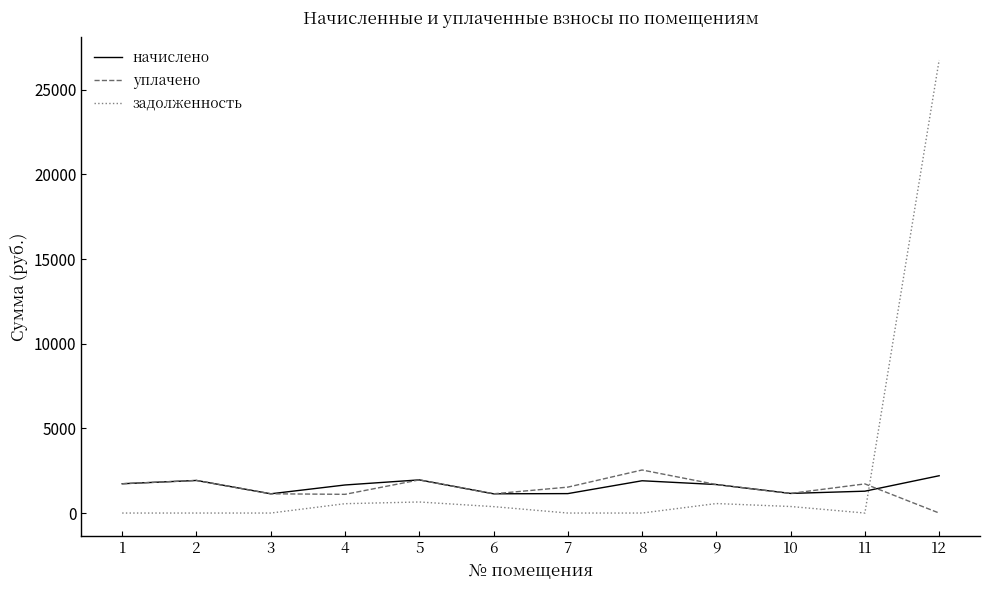

Does the chart display data point markers on the line(s)?

No